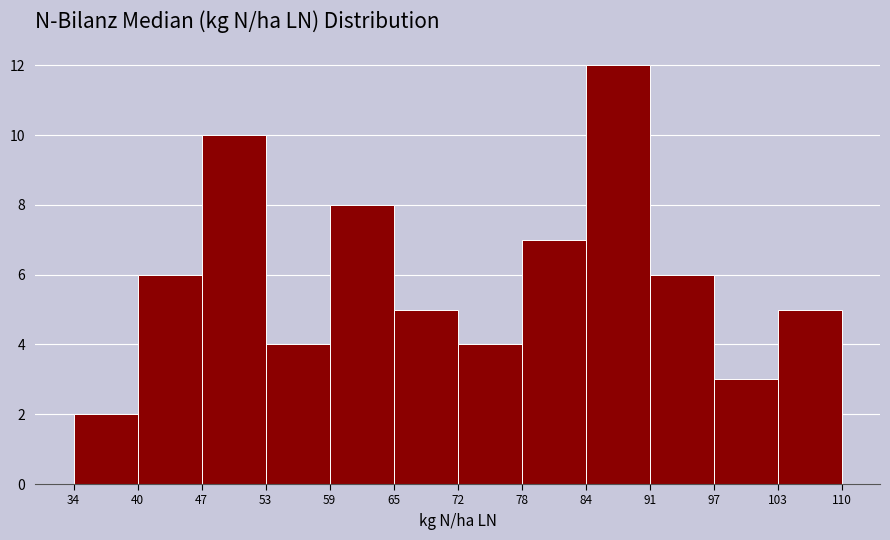

What is the height of the bar covering 53 to 59 on the x-axis? The values are not printed on the chart, so give them approximately, as read against the axis.

4